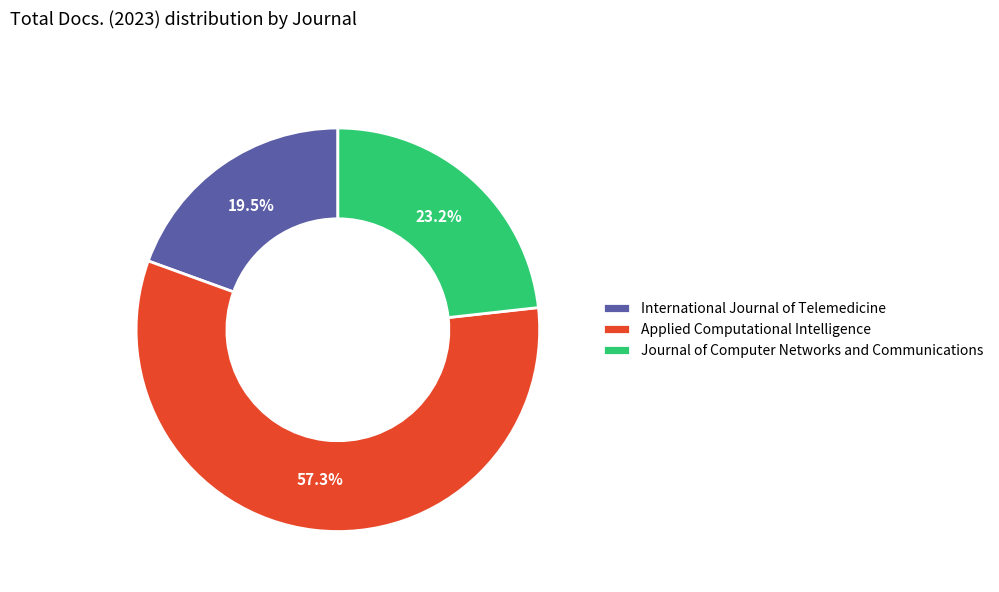

How many slices are in this pie chart?

3